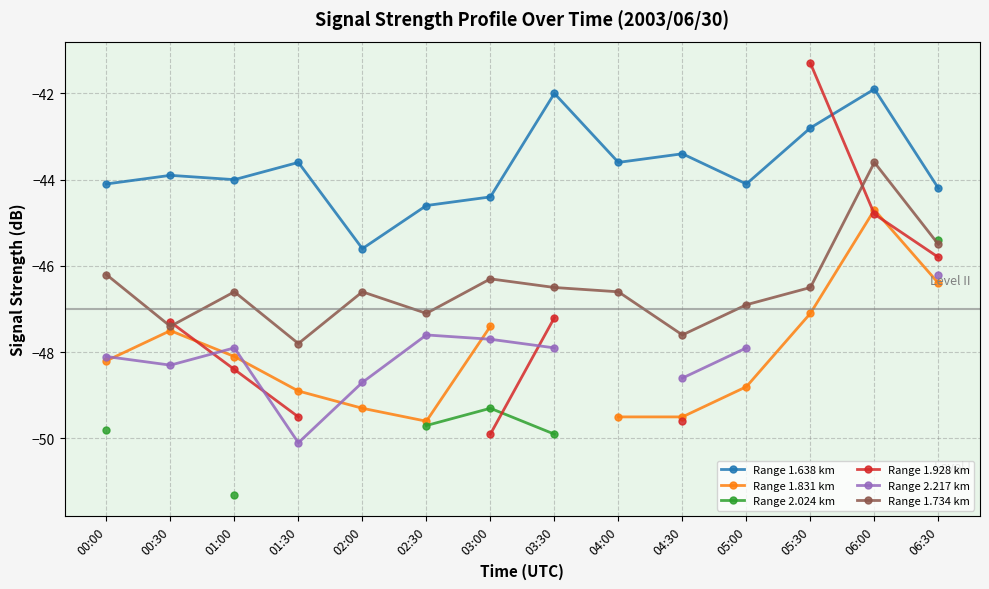

What is the value of the Range 1.638 km point at the 5th from the left?

-45.6